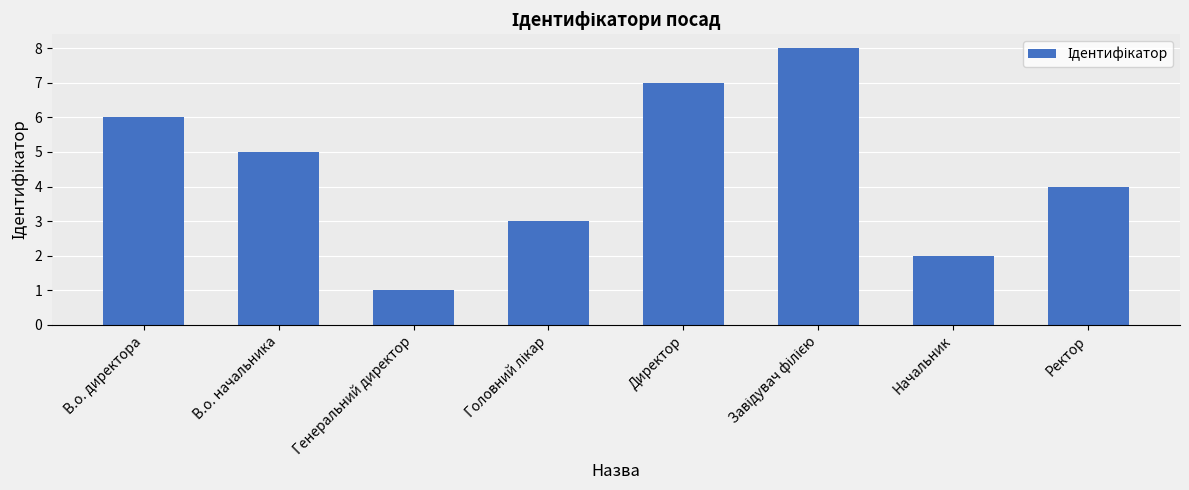

At which label does the data first exceed 5?

В.о. директора